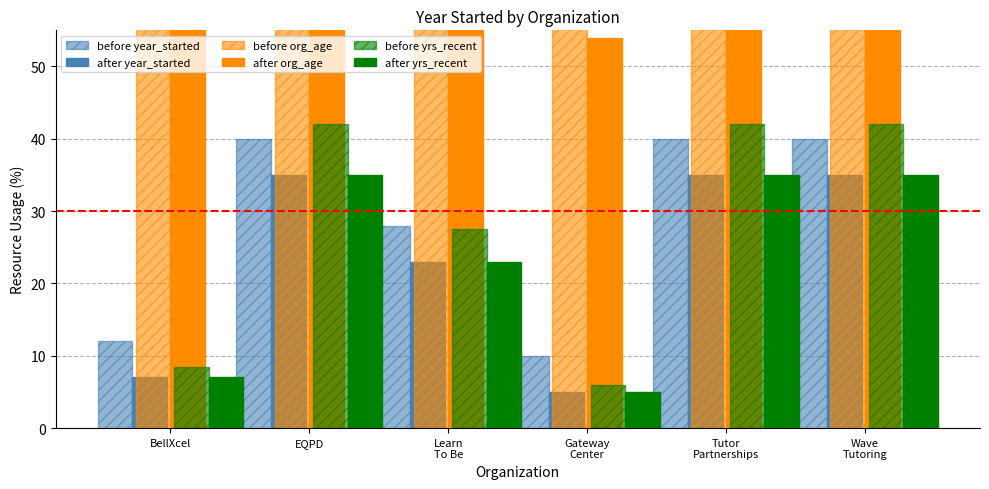

Reading left to right, what are all the values shown in this chart?

before year_started: BellXcel=12.0	EQPD=40.0	Learn
To Be=28.0	Gateway
Center=10.0	Tutor
Partnerships=40.0	Wave
Tutoring=40.0
after year_started: BellXcel=7.0	EQPD=35.0	Learn
To Be=23.0	Gateway
Center=5.0	Tutor
Partnerships=35.0	Wave
Tutoring=35.0
before org_age: BellXcel=64.4	EQPD=84.0	Learn
To Be=75.6	Gateway
Center=63.0	Tutor
Partnerships=84.0	Wave
Tutoring=84.0
after org_age: BellXcel=55.2	EQPD=72.0	Learn
To Be=64.8	Gateway
Center=54.0	Tutor
Partnerships=72.0	Wave
Tutoring=72.0
before yrs_recent: BellXcel=8.4	EQPD=42.0	Learn
To Be=27.6	Gateway
Center=6.0	Tutor
Partnerships=42.0	Wave
Tutoring=42.0
after yrs_recent: BellXcel=7.0	EQPD=35.0	Learn
To Be=23.0	Gateway
Center=5.0	Tutor
Partnerships=35.0	Wave
Tutoring=35.0